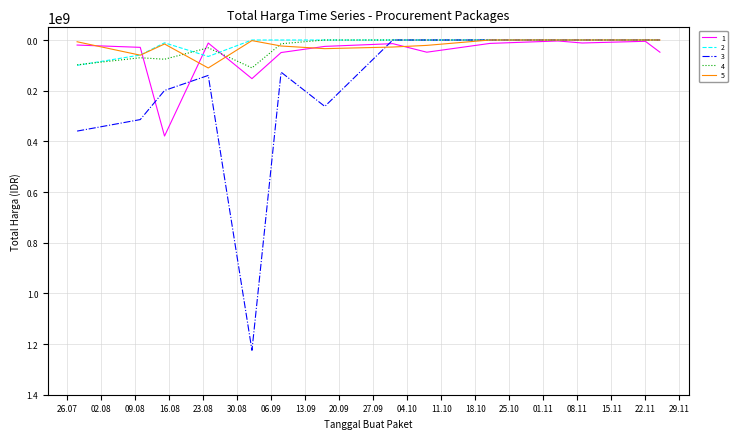

What is the average value of the 1 series?

58001429